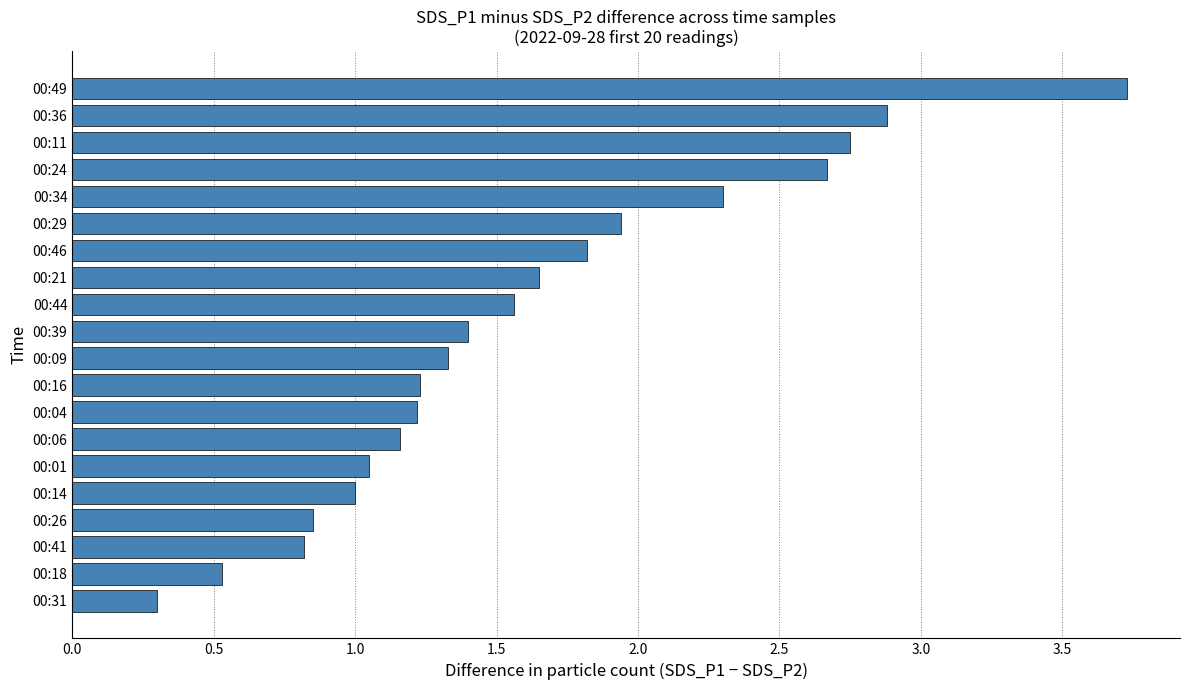

At which label is the value closest to 2?

00:29